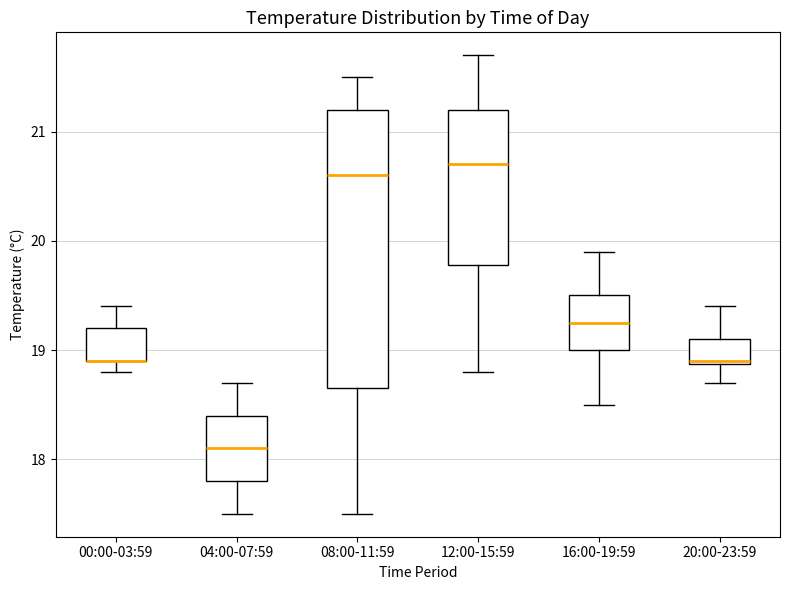

Reading left to right, transcribe this box plot: for each box, give where its median line is, the range the box spans, and where its two whiskers end, as read against the y-axis. The values are not printed on the chart, so give them approximately, as read against the axis.

00:00-03:59: median 18.9 (drawn on the box's lower edge), box 18.9 to 19.2, whiskers 18.8 to 19.4
04:00-07:59: median 18.1, box 17.8 to 18.4, whiskers 17.5 to 18.7
08:00-11:59: median 20.6, box 18.7 to 21.2, whiskers 17.5 to 21.5
12:00-15:59: median 20.7, box 19.8 to 21.2, whiskers 18.8 to 21.7
16:00-19:59: median 19.3, box 19.0 to 19.5, whiskers 18.5 to 19.9
20:00-23:59: median 18.9, box 18.9 to 19.1, whiskers 18.7 to 19.4